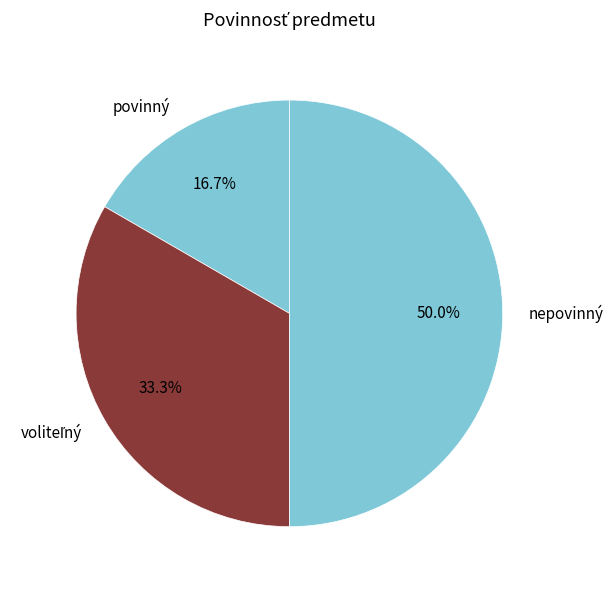

Is it true that povinný is 17% of the pie?

True